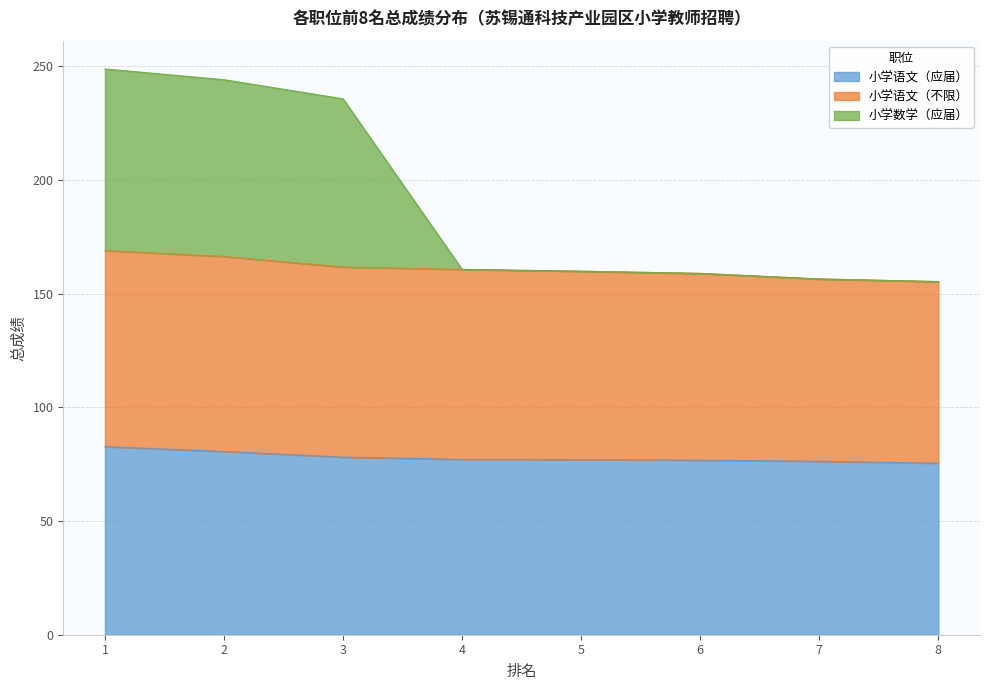

At which label is 小学数学（应届） closest to 201?

3